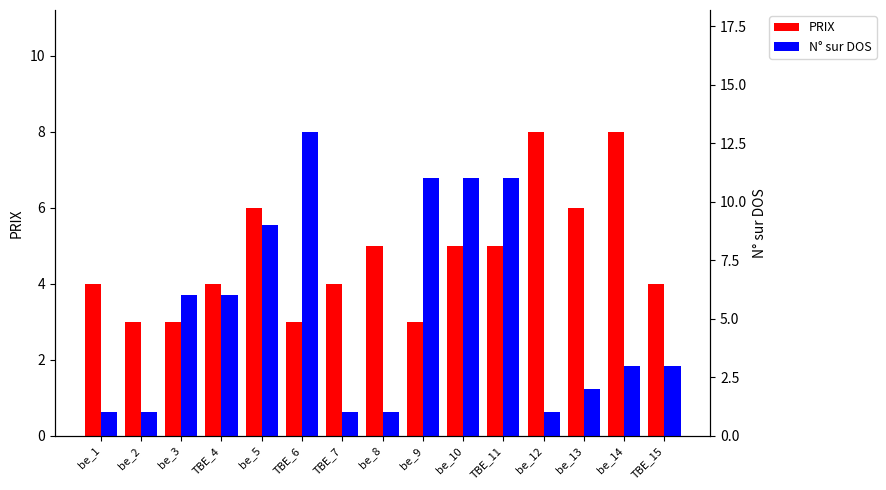

At how many categories does at least one series exceed 6?

7